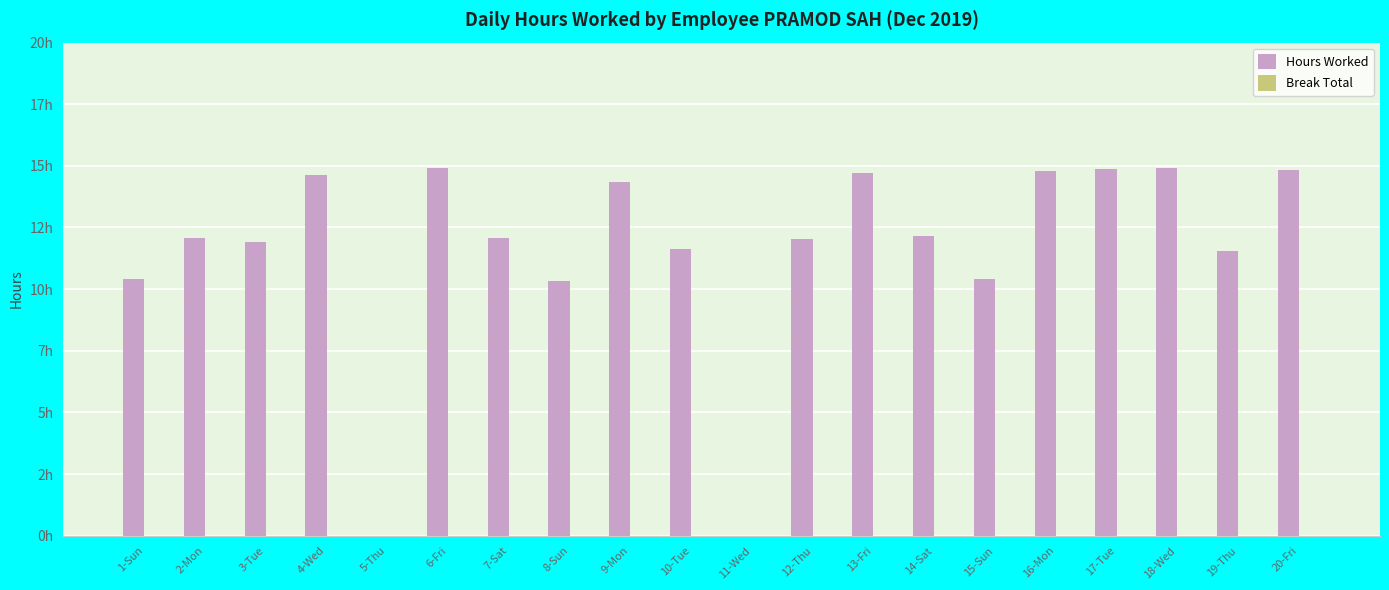

Count the number of data series in this chart.

2